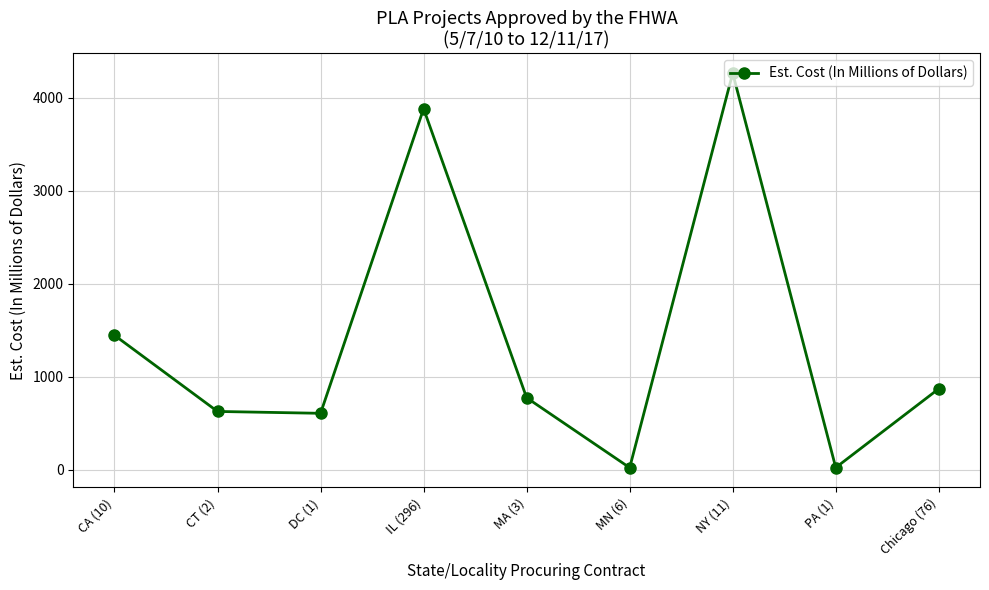

How many data points does each series have?

9